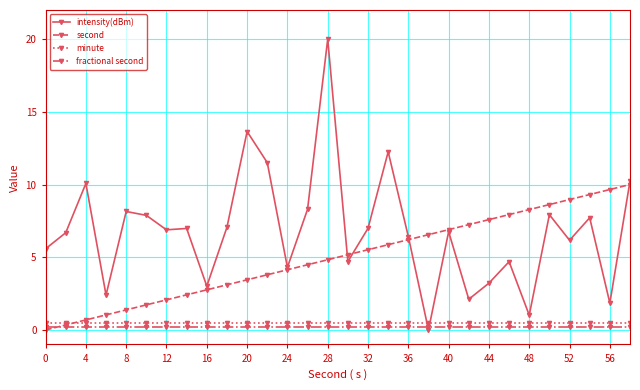

What is the difference between the maximum and minimum values in the intensity(dBm) series?

20.0